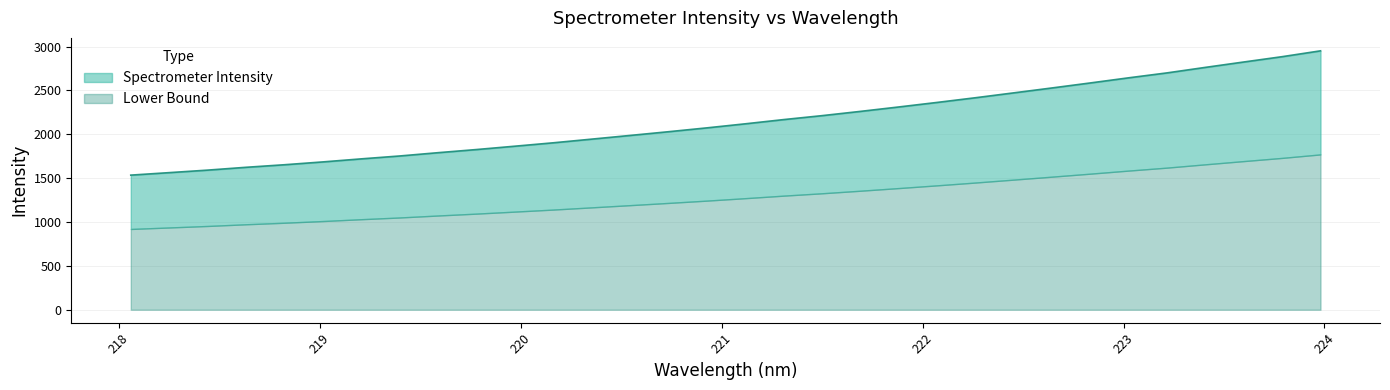

Does the chart have visible grid lines?

Yes